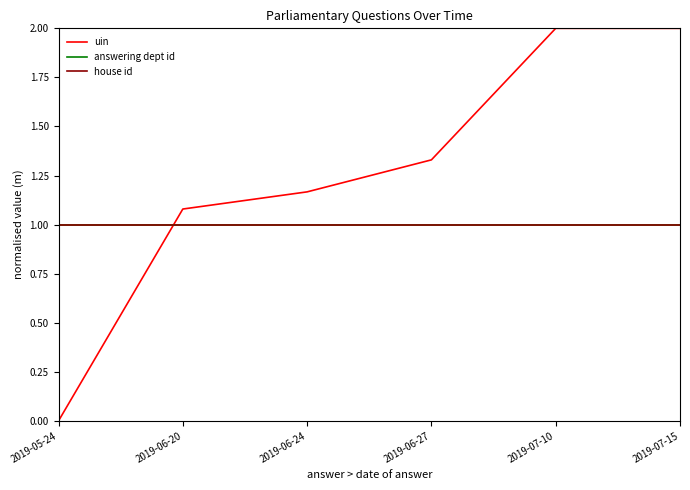

Which label corresponds to the largest value in the chart?

2019-07-10